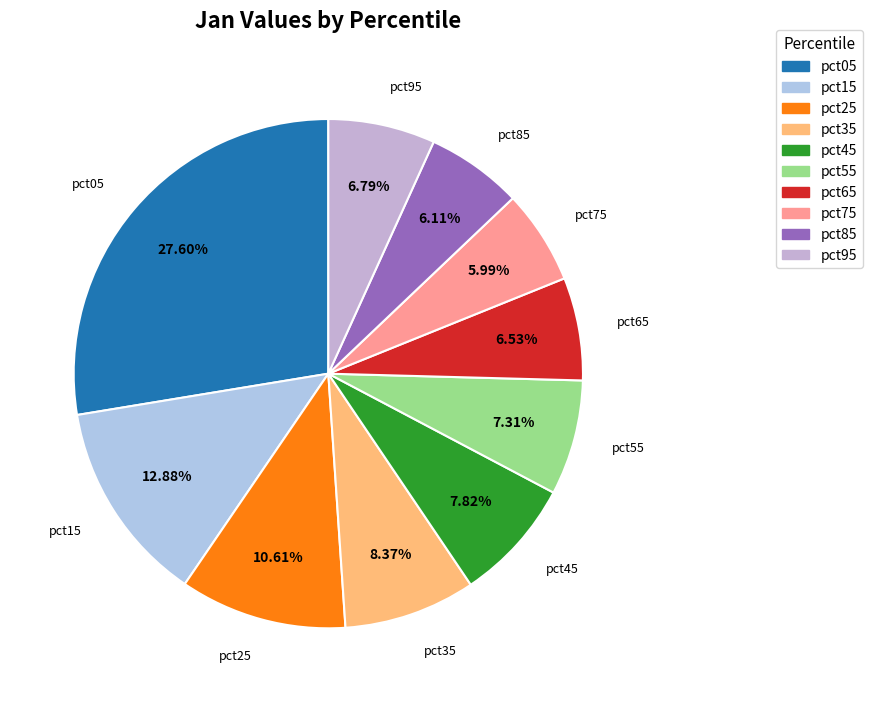

Which has a higher value, pct25 or pct75?

pct25